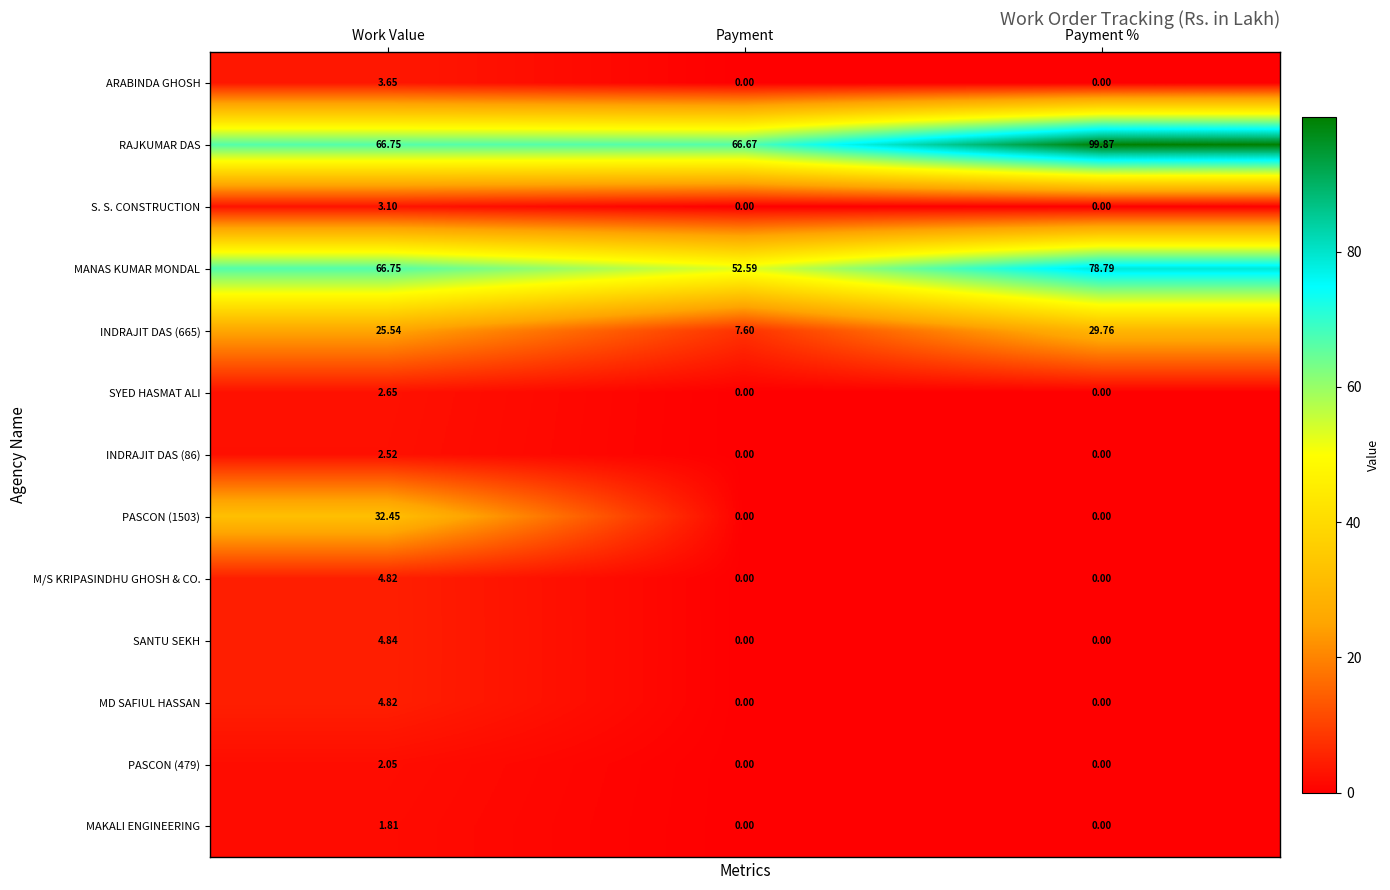

At which label does MANAS KUMAR MONDAL first exceed 66?

Work Value